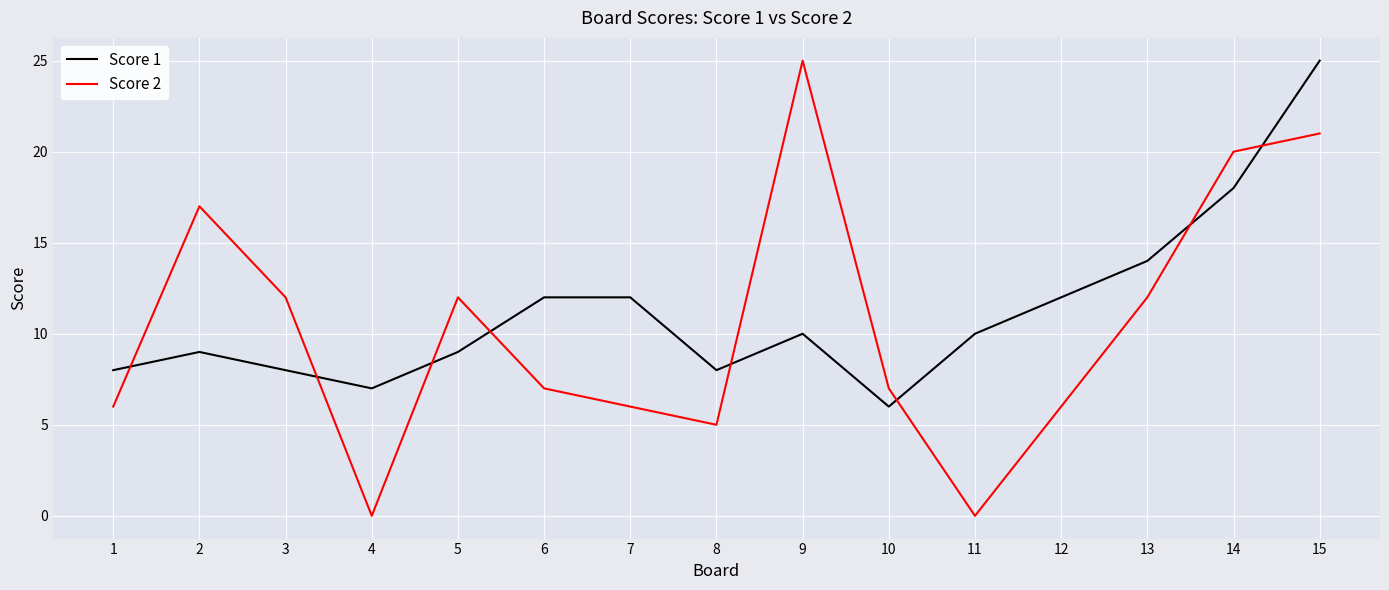

Reading right to left, transcribe all the data shown in this chart.

Score 1: 15=25	14=18	13=14	12=12	11=10	10=6	9=10	8=8	7=12	6=12	5=9	4=7	3=8	2=9	1=8
Score 2: 15=21	14=20	13=12	12=6	11=0	10=7	9=25	8=5	7=6	6=7	5=12	4=0	3=12	2=17	1=6